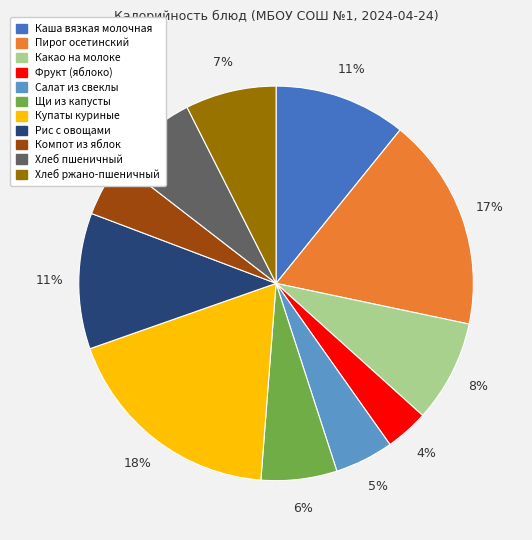

Does any single category account for the majority?

No